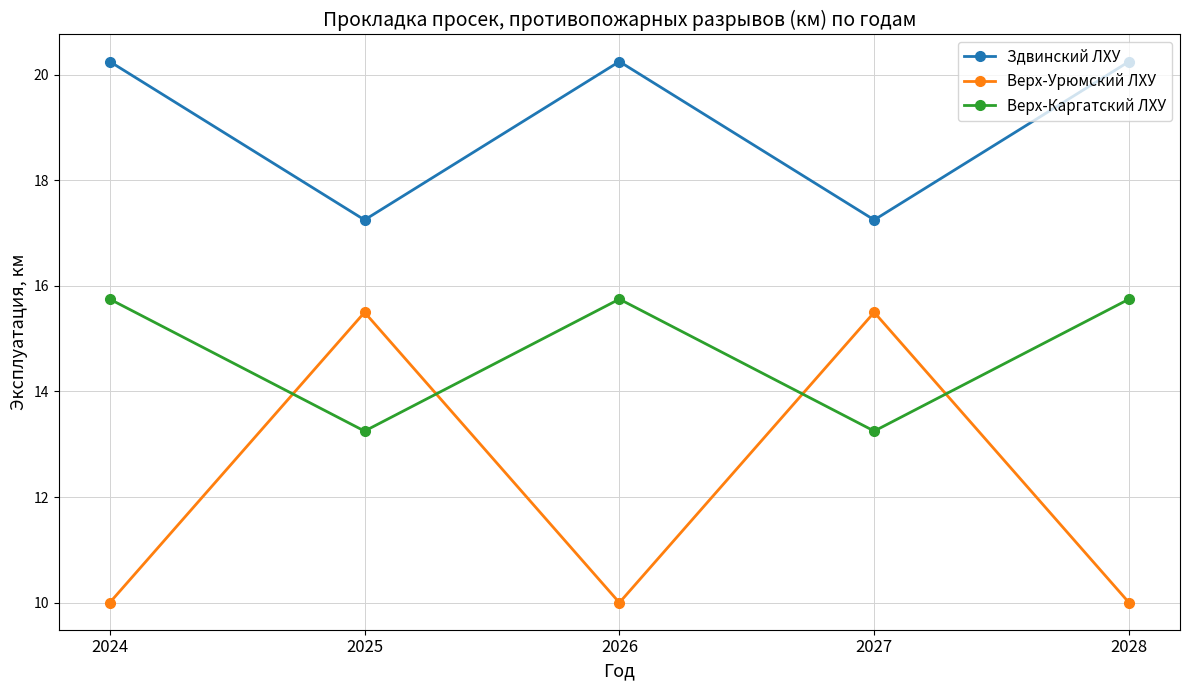

The Верх-Каргатский ЛХУ series shows 13.2 at 2027. True or false?

True